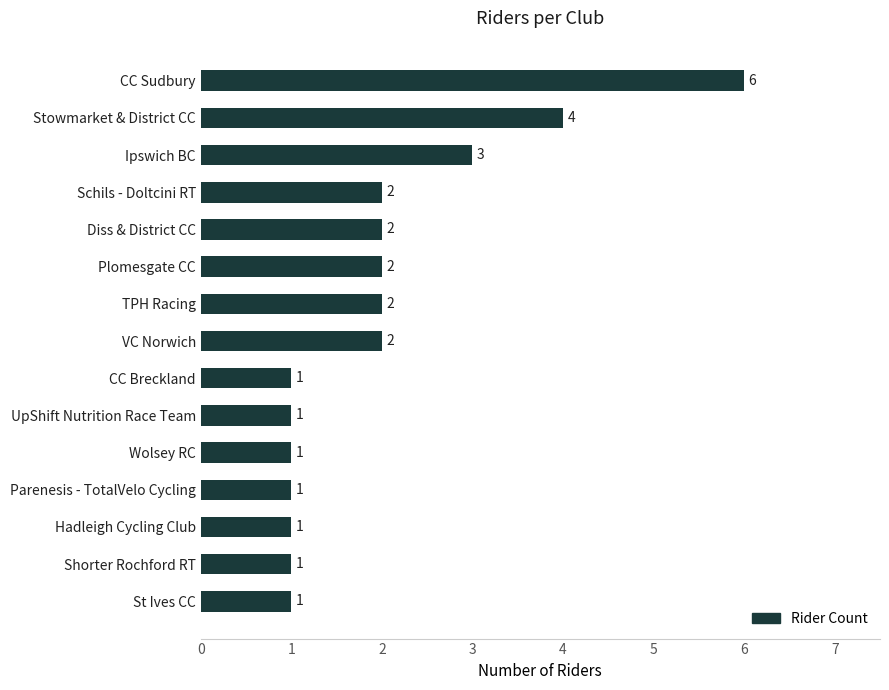

What is the maximum value shown in the chart?

6